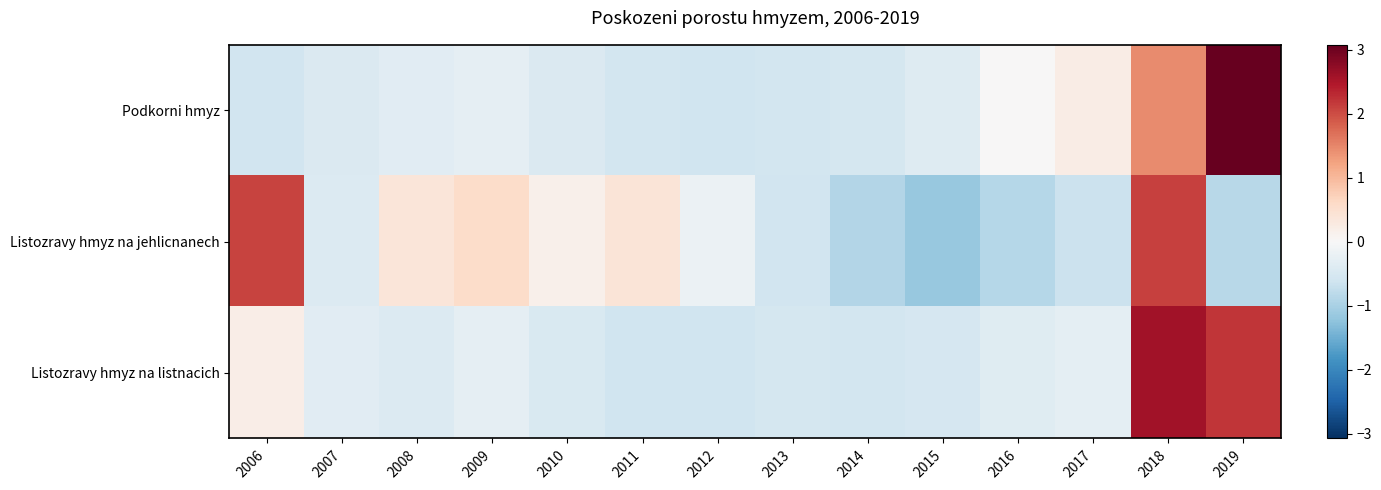

At 2019, list the series in order from smallest to largest.

Listozravy hmyz na jehlicnanech, Listozravy hmyz na listnacich, Podkorni hmyz